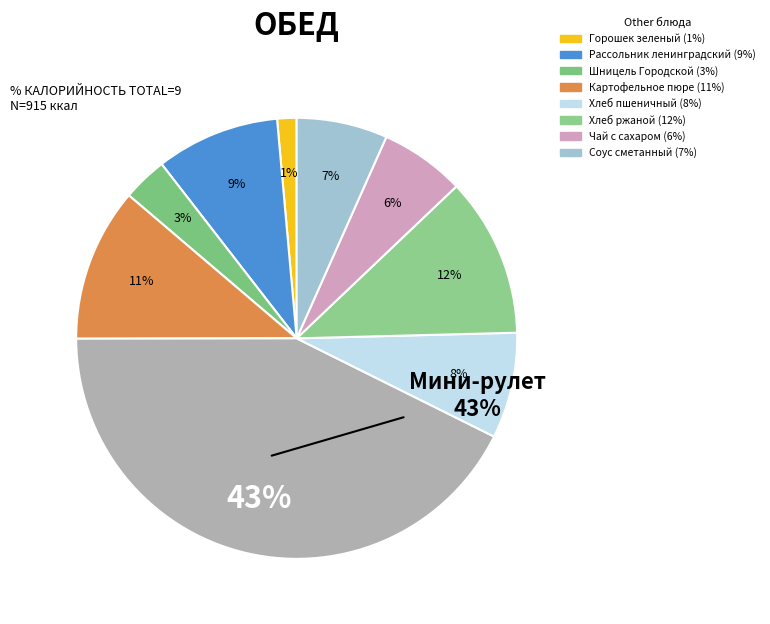

Rank the categories by value from highest to lowest.

Мини-рулет, Хлеб ржаной, Картофельное пюре, Рассольник ленинградский, Хлеб пшеничный, Соус сметанный, Чай с сахаром, Шницель Городской, Горошек зеленый